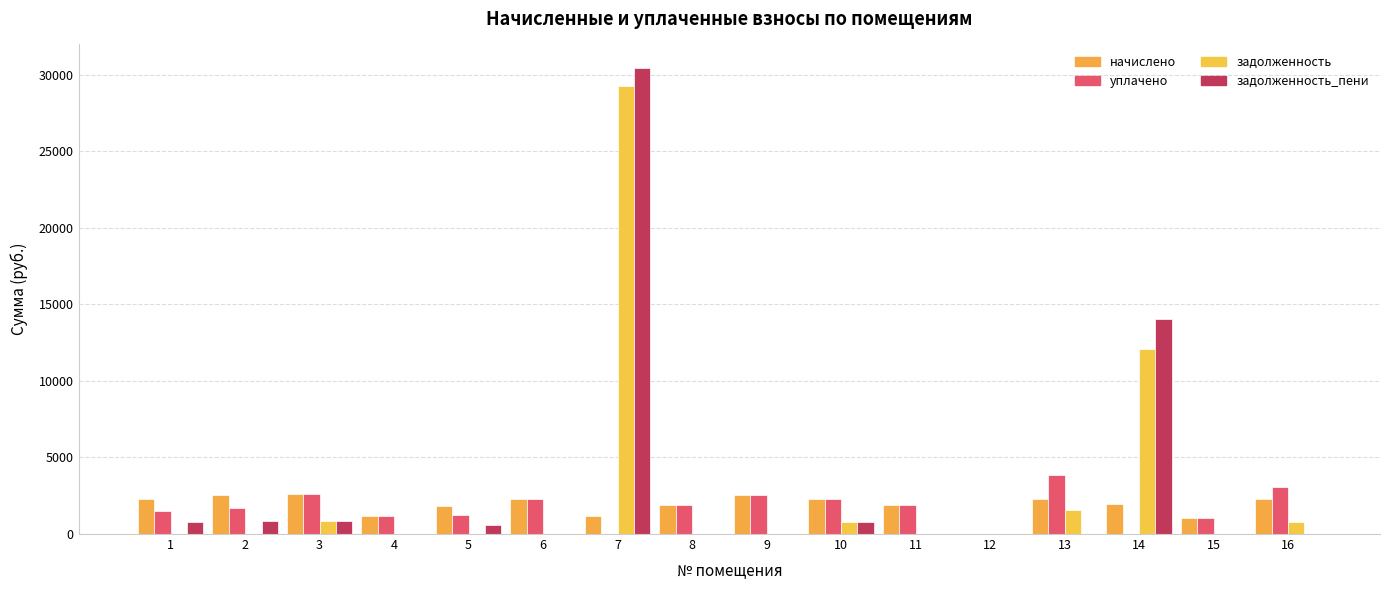

What value does the задолженность_пени series have at 10?

753.4